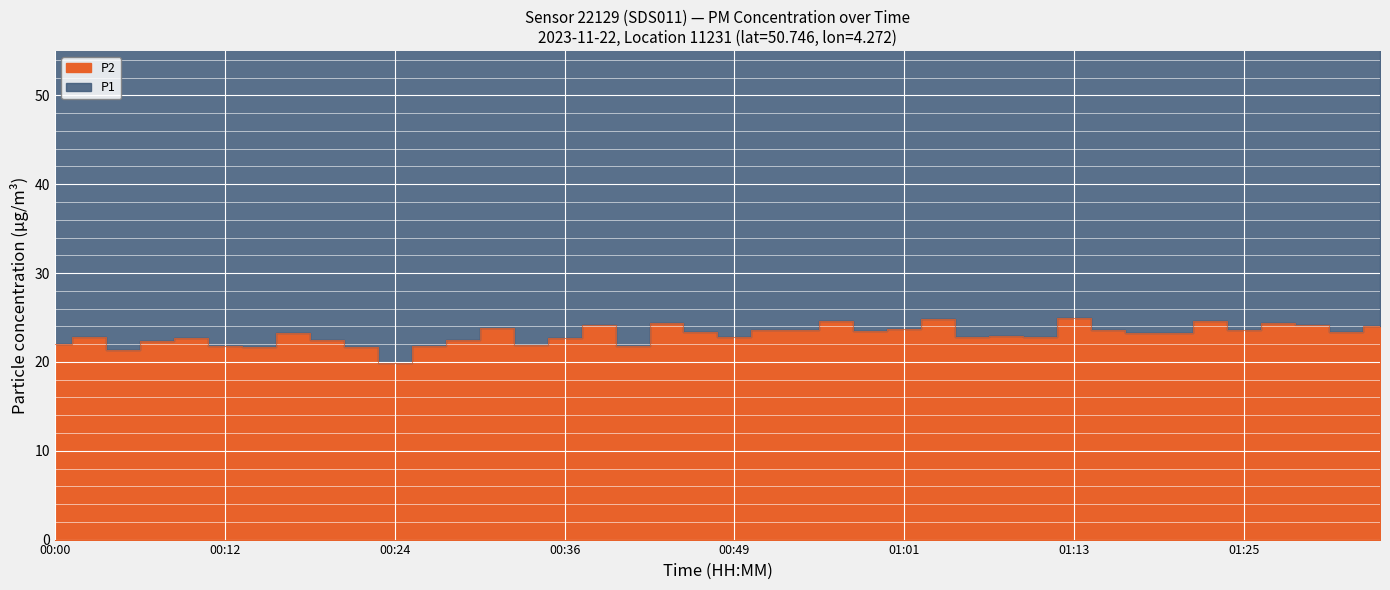

Reading left to right, transcribe all the data shown in this chart.

P1: 59.7	63.1	58.7	61.3	63.4	61.2	60.2	66.3	63.9	58.7	57.3	60.3	62.7	65.6	60.9	60.8	65.7	62.9	69.6	67.1	64.0	67.0	66.5	70.8	65.5	68.7	71.8	64.0	66.9	65.0	70.5	67.9	66.6	67.2	68.6	68.2	68.3	69.8	67.5	67.4
P2: 22.0	22.8	21.3	22.3	22.7	21.8	21.7	23.3	22.5	21.7	19.8	21.8	22.5	23.9	21.9	22.7	24.2	21.8	24.4	23.3	22.8	23.6	23.6	24.6	23.5	23.7	24.8	22.8	22.9	22.8	25.0	23.6	23.3	23.2	24.6	23.6	24.3	24.2	23.4	24.0